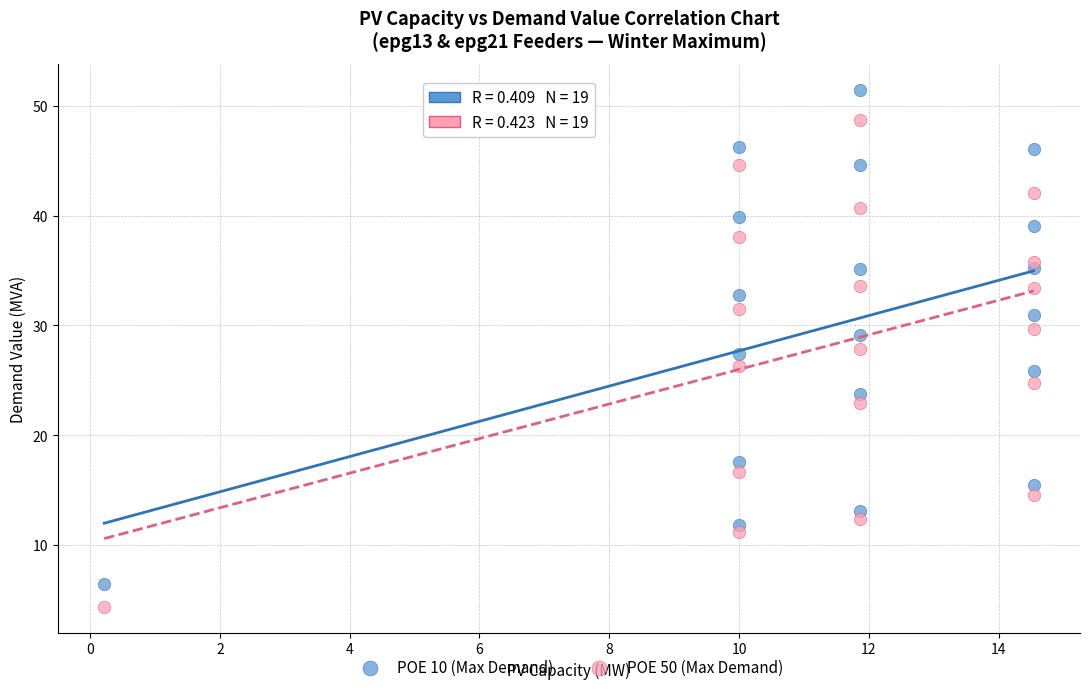

What are all the series names shown in the legend?

POE 10 (Max Demand), POE 50 (Max Demand)